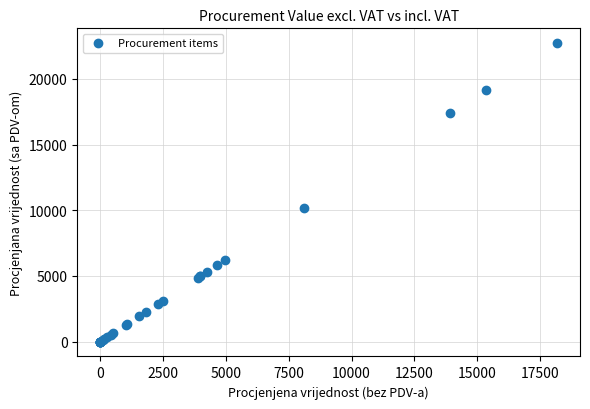

What Y value in the scatter plot is closest to 11361?

10150.0